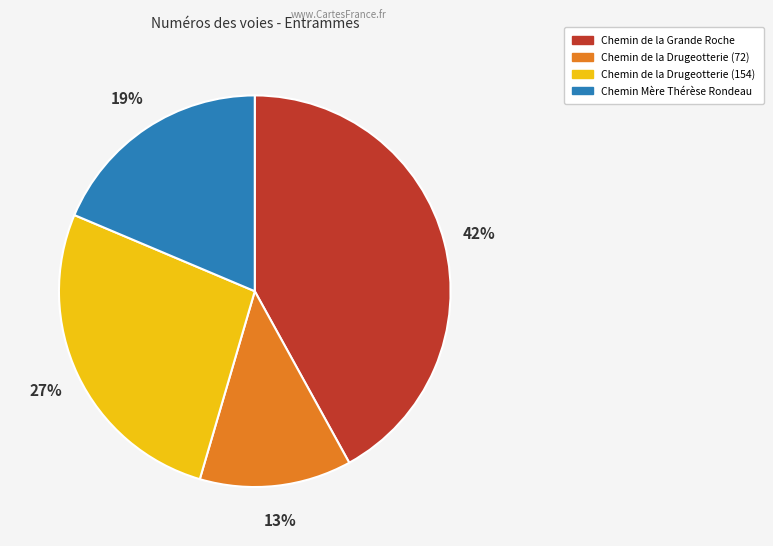

How many slices are in this pie chart?

4